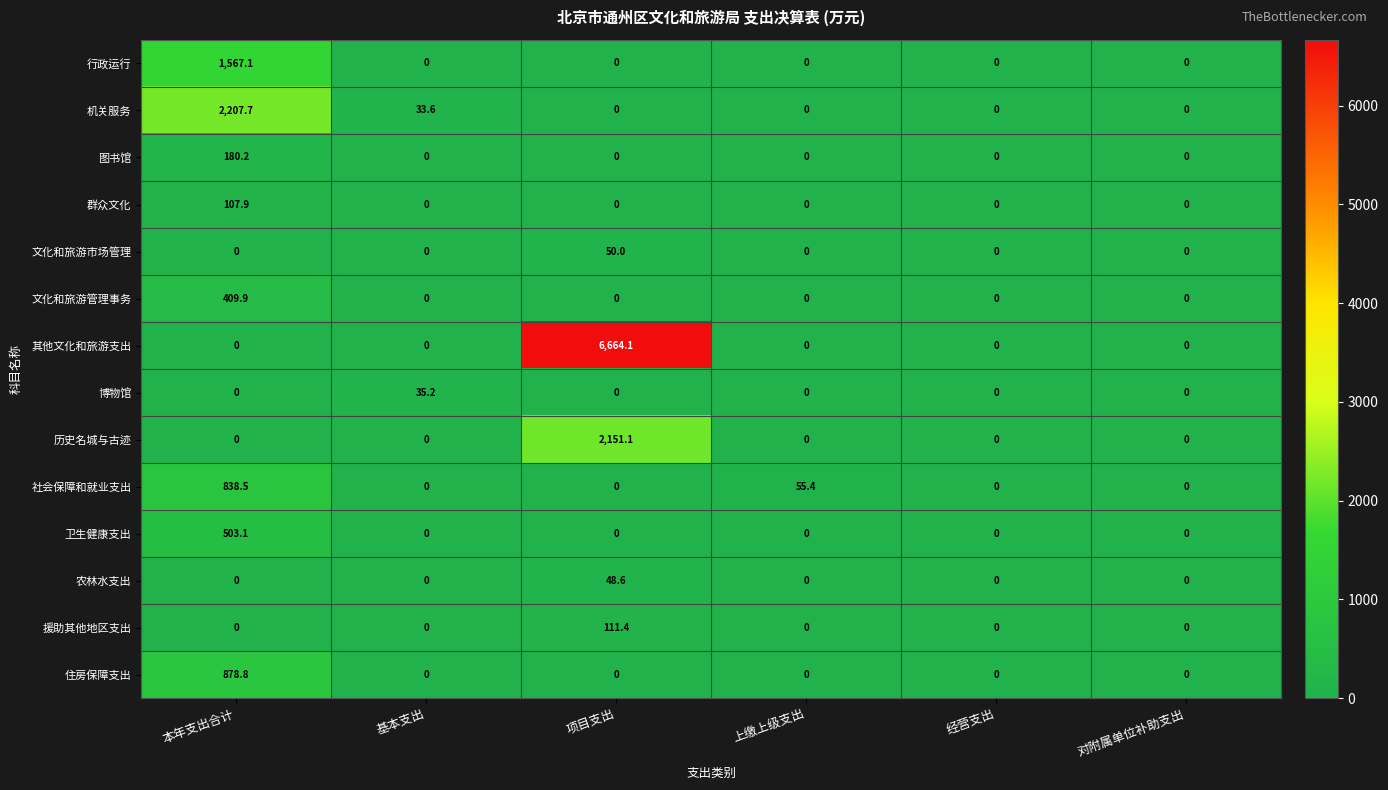

True or false: 文化和旅游管理事务 has a value of 409.9 at 本年支出合计.

True